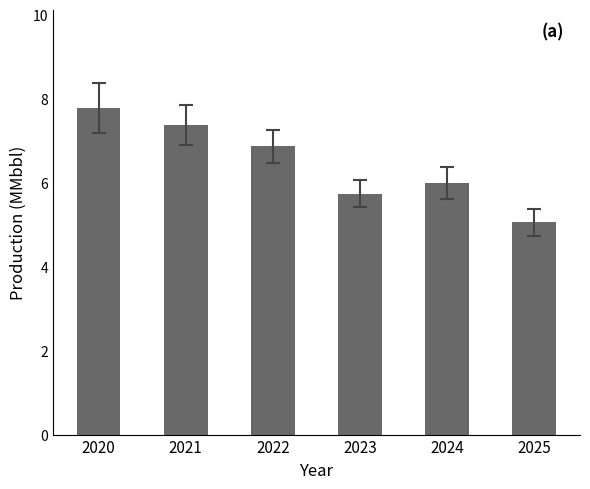

What value does the data have at 2020?

7.8